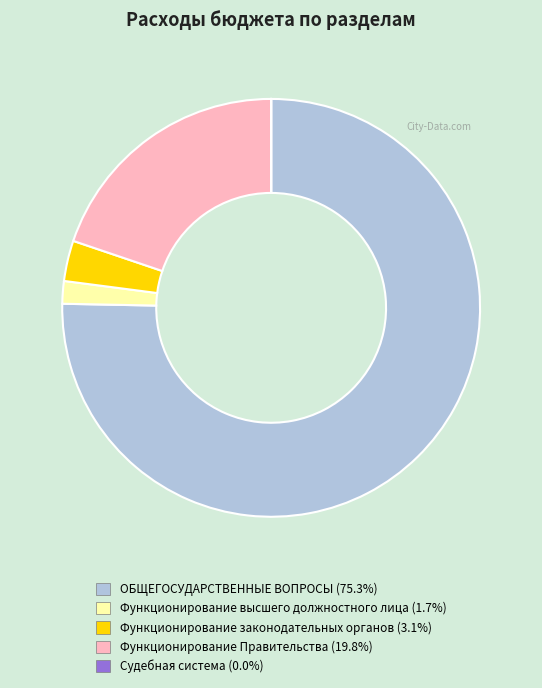

Which slice represents more than half of the pie?

ОБЩЕГОСУДАРСТВЕННЫЕ ВОПРОСЫ